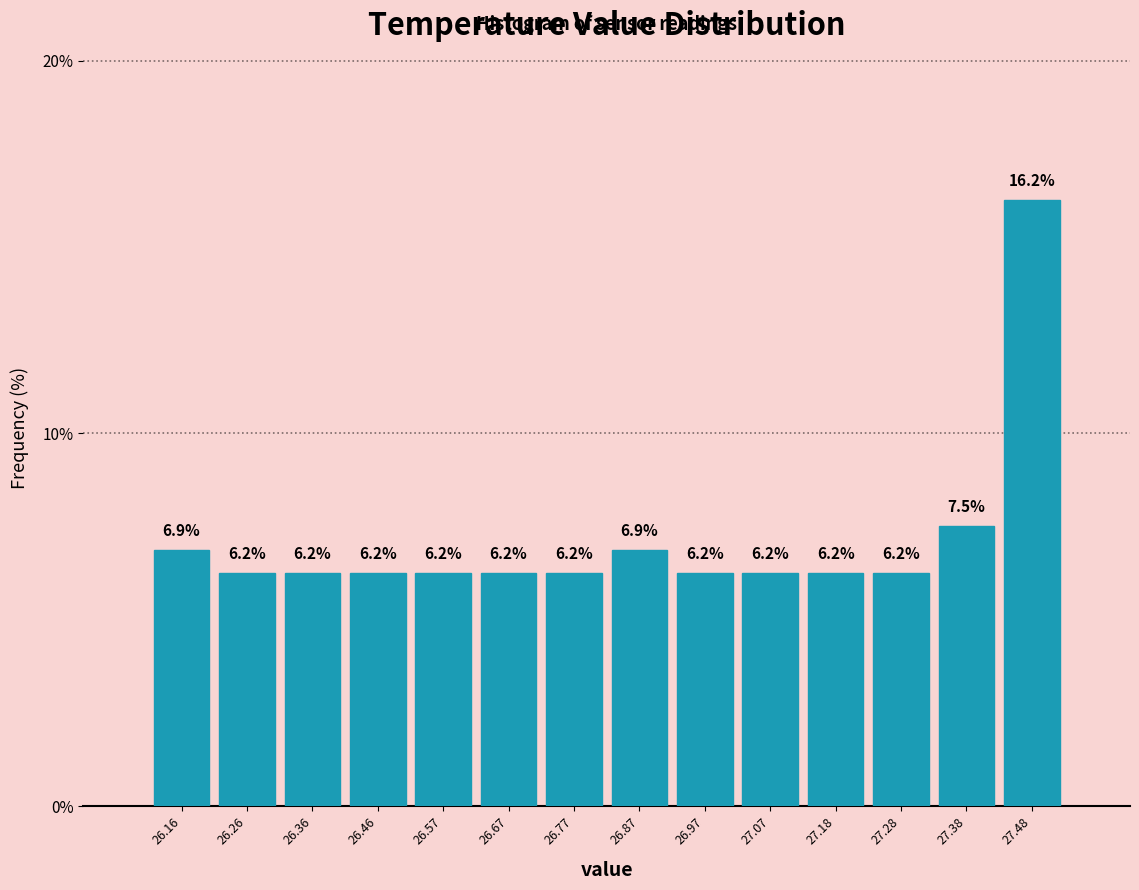

Reading left to right, transcribe this chart: for each bar, give the range it covers on the x-axis and its height. The bar edges are not printed on the chart, so give them approximately, as read against the axis.

26.12 to 26.22: 6.9
26.22 to 26.32: 6.2
26.32 to 26.42: 6.2
26.42 to 26.52: 6.2
26.52 to 26.62: 6.2
26.62 to 26.72: 6.2
26.72 to 26.82: 6.2
26.82 to 26.92: 6.9
26.92 to 27.02: 6.2
27.02 to 27.12: 6.2
27.12 to 27.22: 6.2
27.22 to 27.32: 6.2
27.32 to 27.42: 7.5
27.42 to 27.54: 16.2